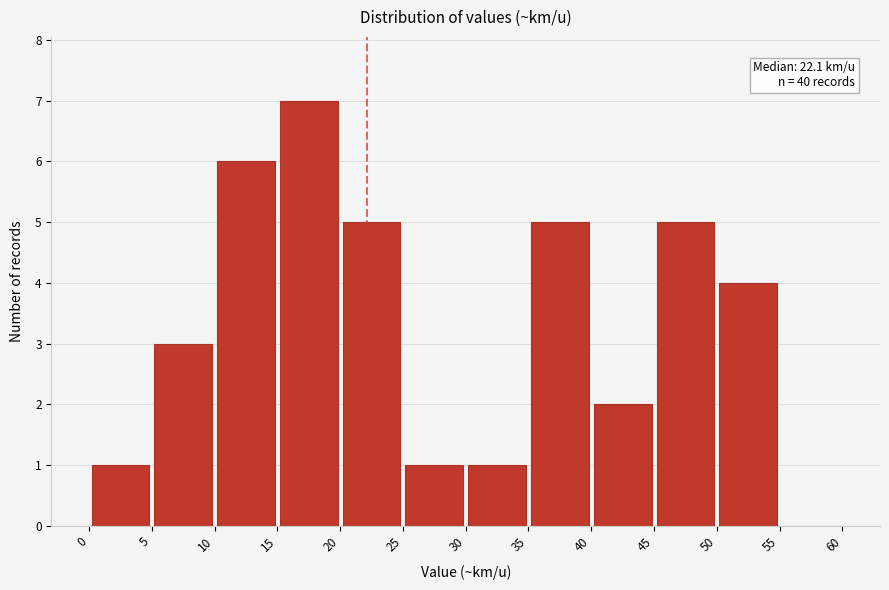

Over which range of the x-axis is the bar tallest?

15 to 20